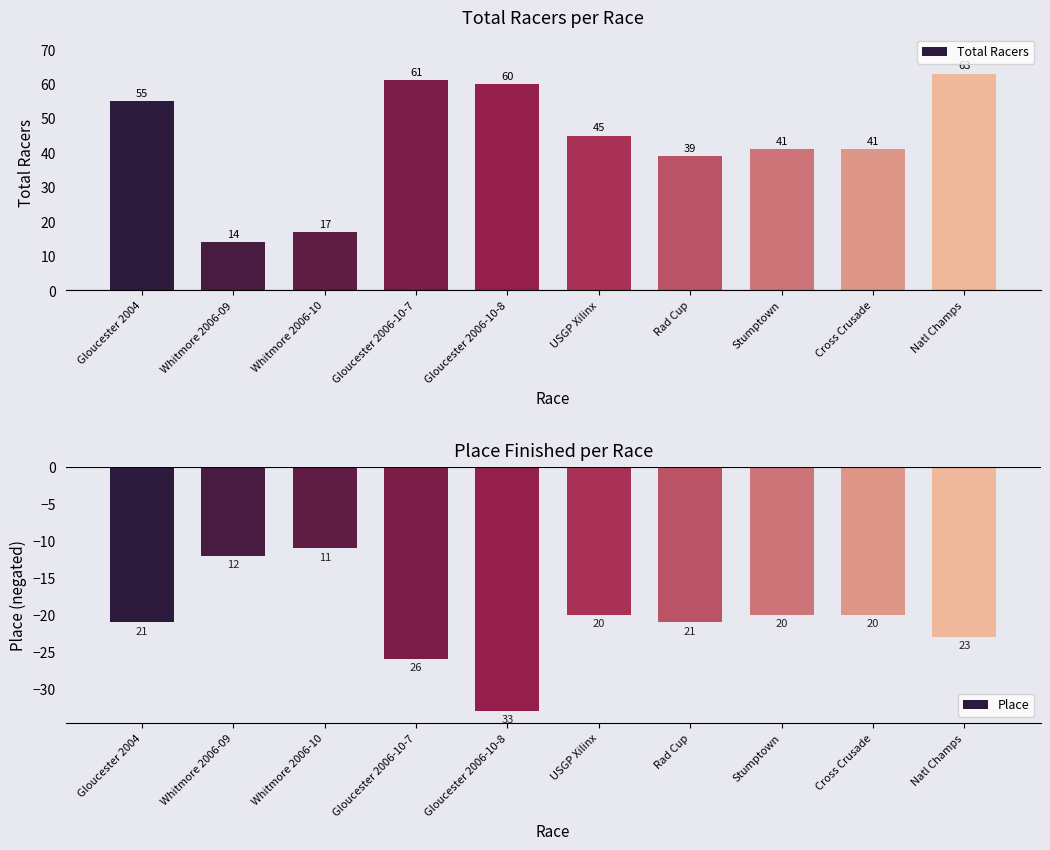

At which category is the sum across all series the highest?

Natl Champs